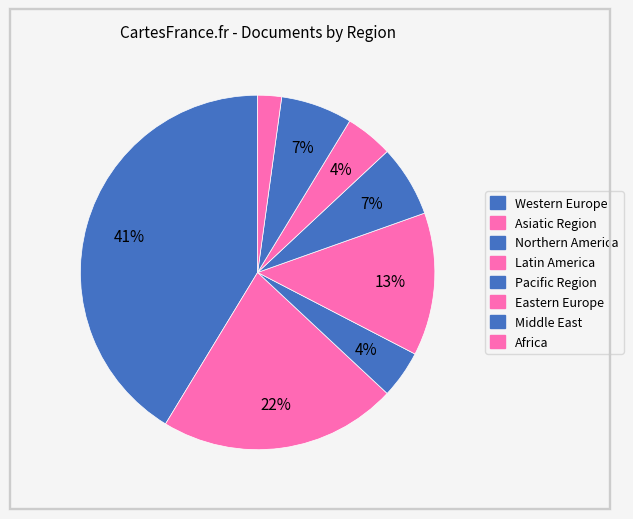

Which category has the smallest portion of the pie?

Africa